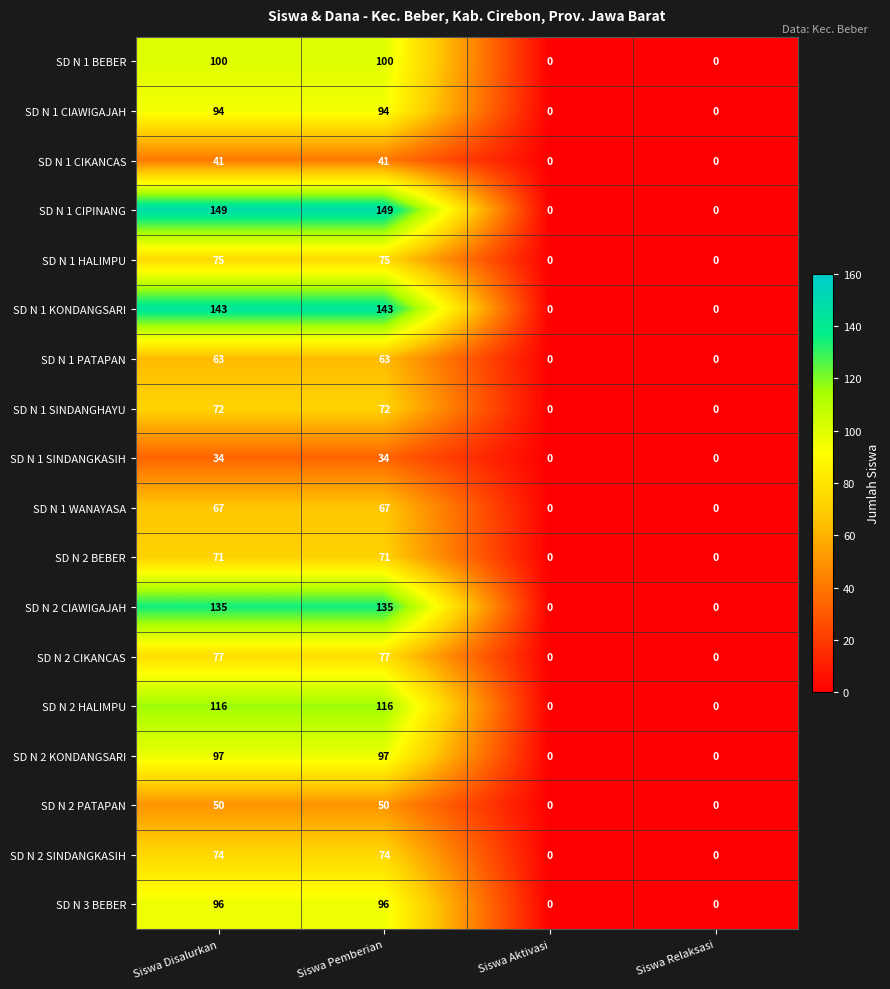

How many distinct data groups are displayed?

18